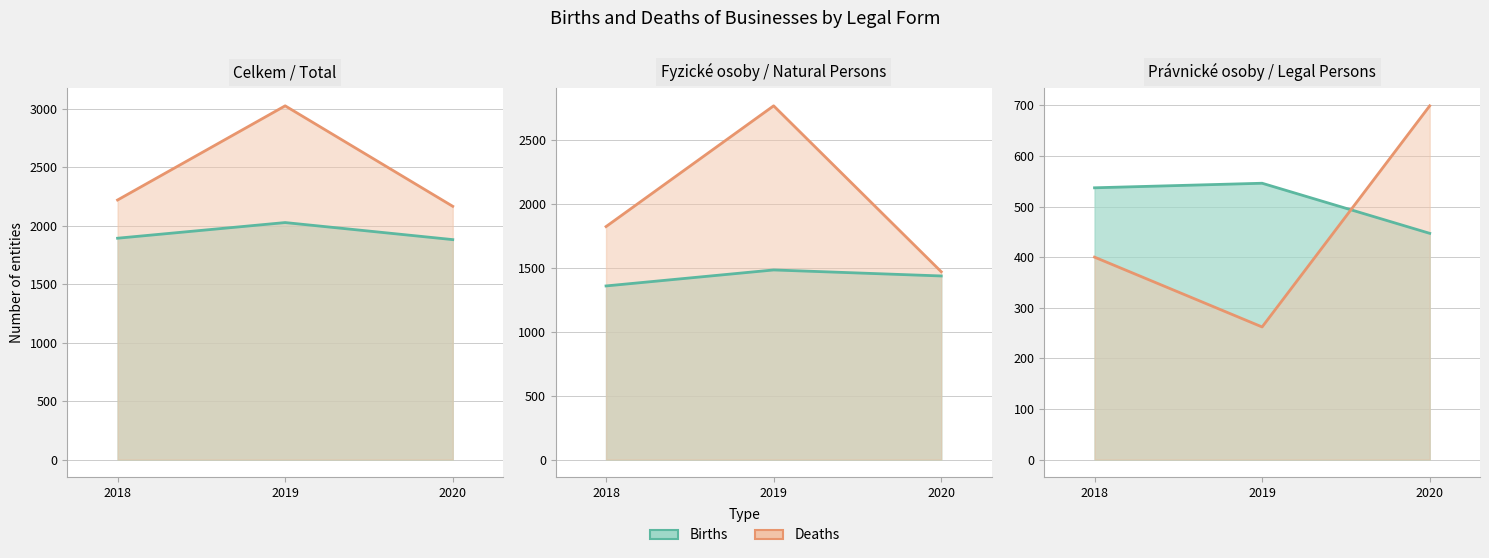

Count the number of categories in the chart.

3